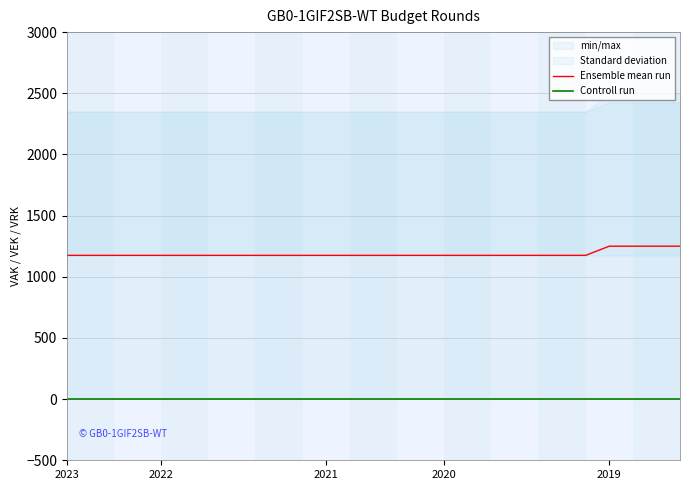

The Ensemble mean run series shows 1175 at 2022. True or false?

True